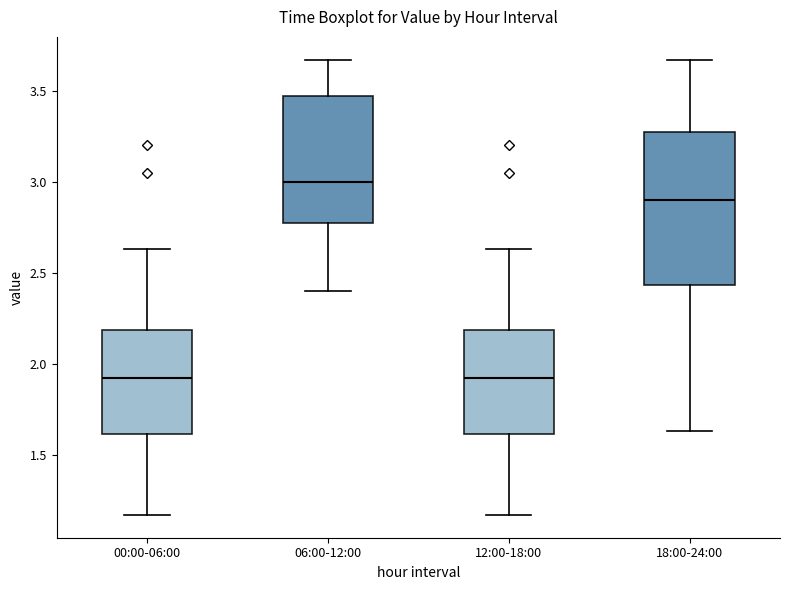

Reading left to right, read every box against the y-axis: the position of its median line, the range the box covers, and the ends of its whiskers. The values are not printed on the chart, so give them approximately, as read against the axis.

00:00-06:00: median 1.90, box 1.60 to 2.20, whiskers 1.15 to 2.65
06:00-12:00: median 3.00, box 2.80 to 3.45, whiskers 2.40 to 3.65
12:00-18:00: median 1.90, box 1.60 to 2.20, whiskers 1.15 to 2.65
18:00-24:00: median 2.90, box 2.45 to 3.30, whiskers 1.65 to 3.65